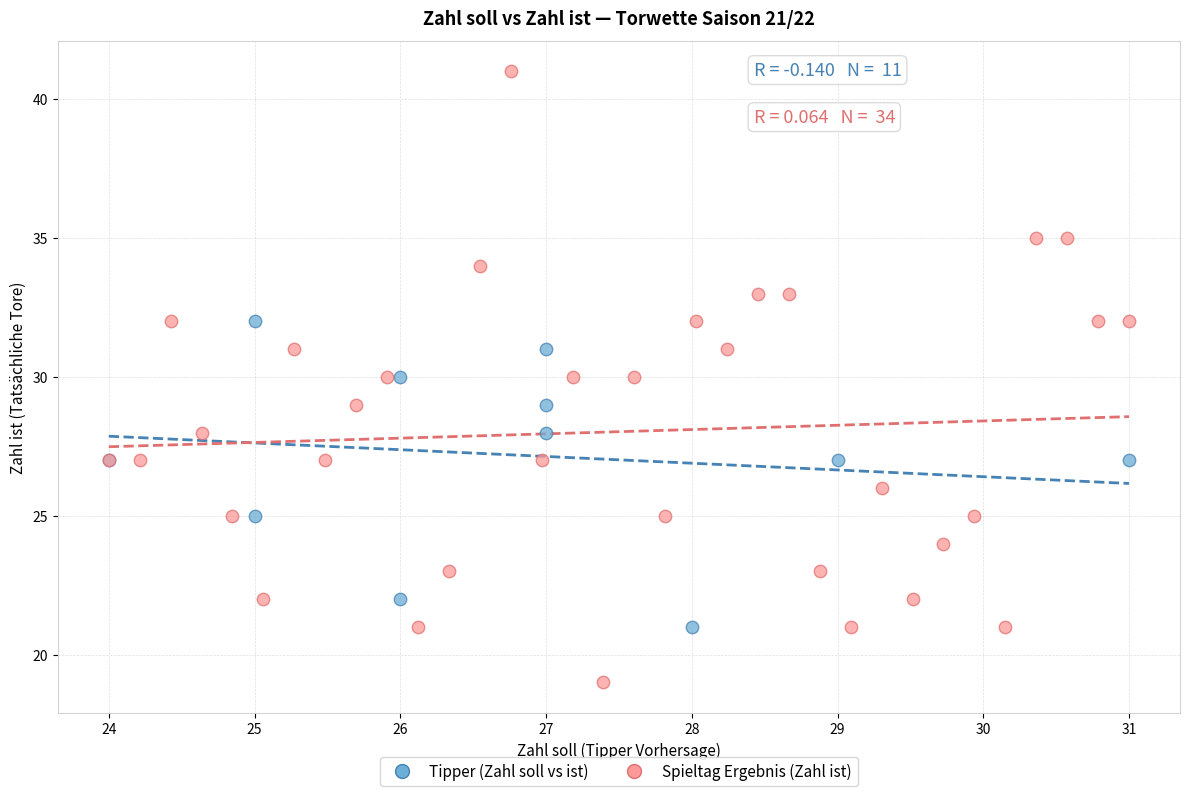

Which series reaches the minimum Y coordinate?

Spieltag Ergebnis (Zahl ist)